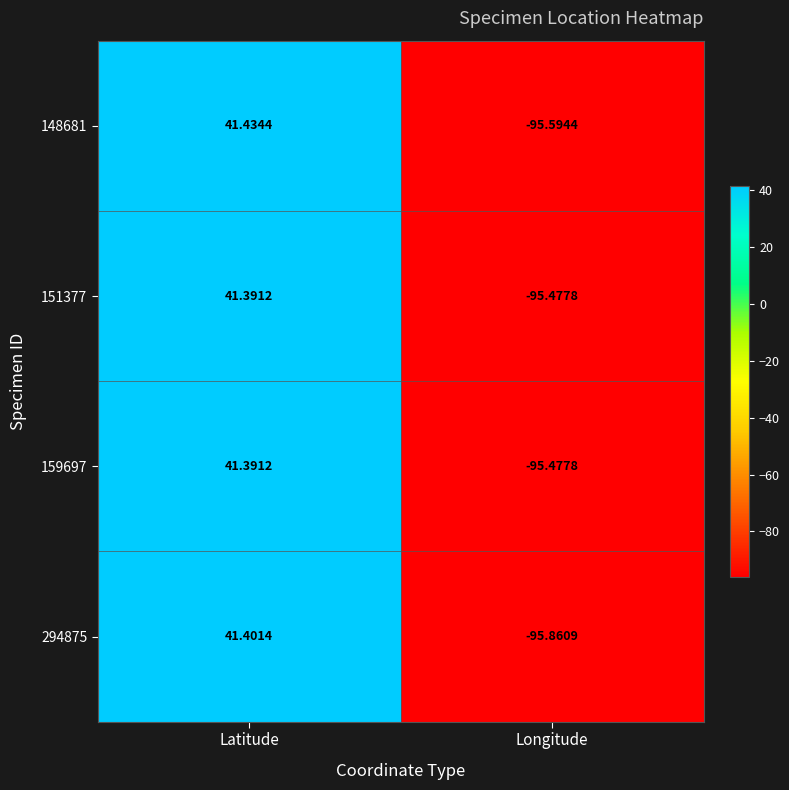

At which label is 151377 closest to -27?

Latitude